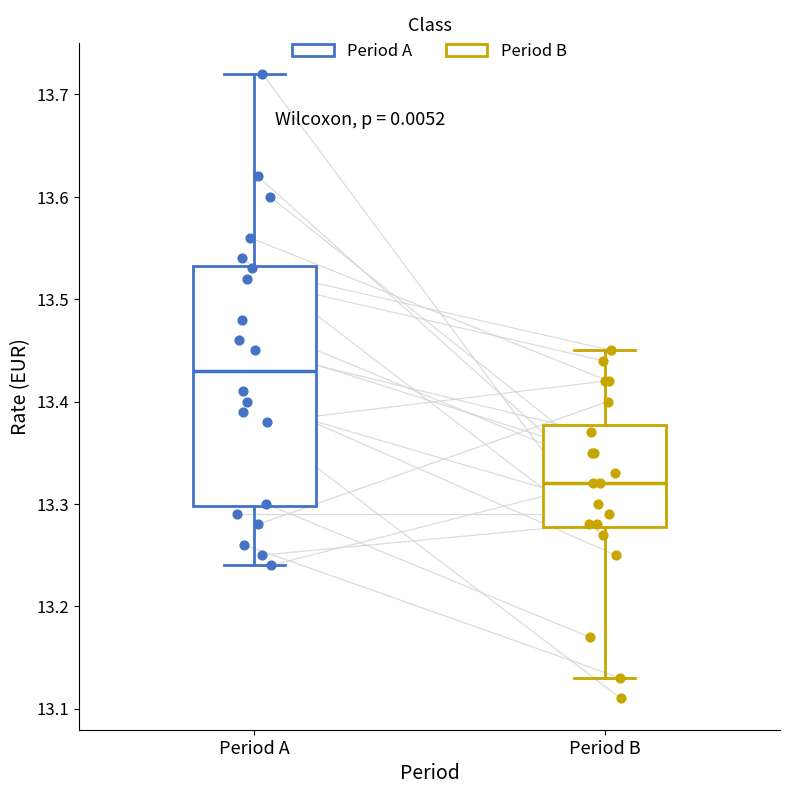

Reading left to right, read every box against the y-axis: the position of its median line, the range the box covers, and the ends of its whiskers. The values are not printed on the chart, so give them approximately, as read against the axis.

Period A: median 13.43, box 13.30 to 13.53, whiskers 13.24 to 13.72
Period B: median 13.32, box 13.28 to 13.38, whiskers 13.13 to 13.45